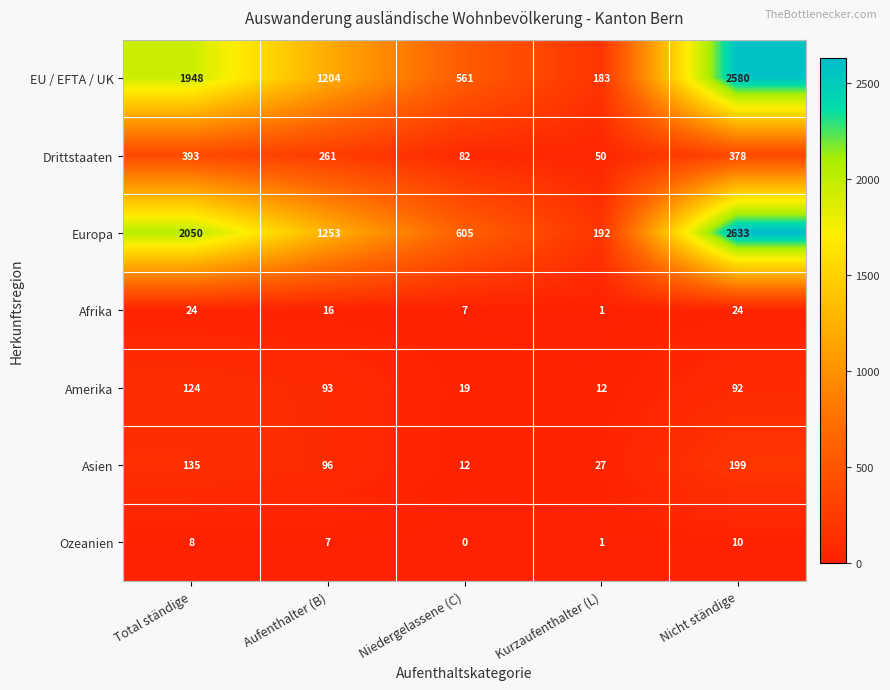

The Drittstaaten series shows 228 at Total ständige. True or false?

False